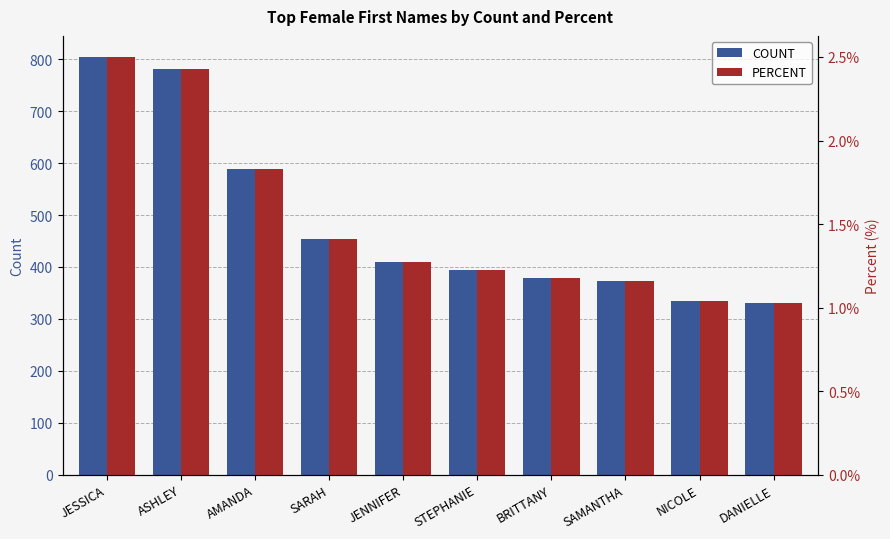

What is the sum of the COUNT values at DANIELLE and AMANDA?

920.0